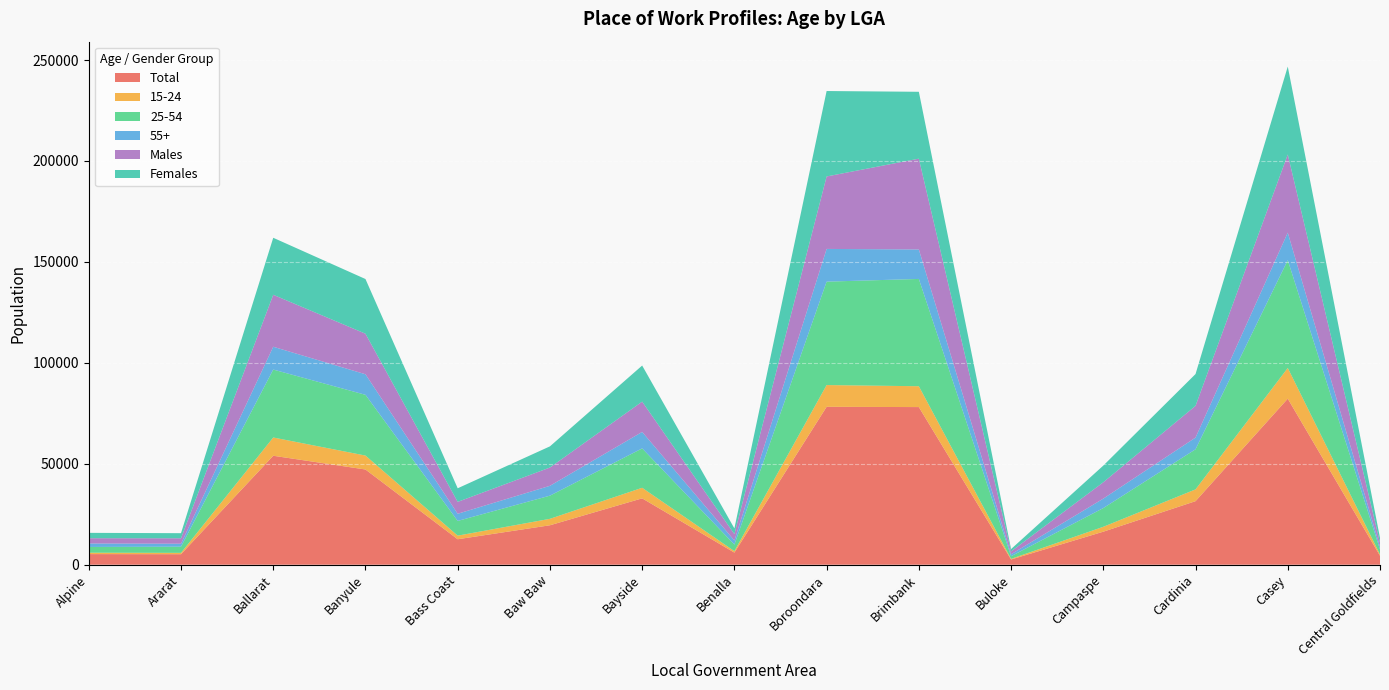

Reading right to left, extract all data points from this chart.

Total: 4438	82257	31486	16371	2590	78096	78222	6003	32884	19545	12622	47174	53983	5211	5264
15-24: 659	15216	5834	2423	315	10324	10781	734	5237	3197	1787	6903	9044	669	687
25-54: 2440	53393	19865	9271	1312	53149	51228	3239	19505	11475	7288	30090	33654	3046	2852
55+: 1343	13648	5797	4685	963	14609	16205	2017	8158	4871	3550	10186	11295	1486	1724
Males: 2058	38718	15729	8098	1432	44975	35899	3176	15013	9059	5896	20089	25746	2693	2607
Females: 2378	43535	15752	8268	1153	33123	42318	2822	17871	10486	6729	27085	28236	2519	2656